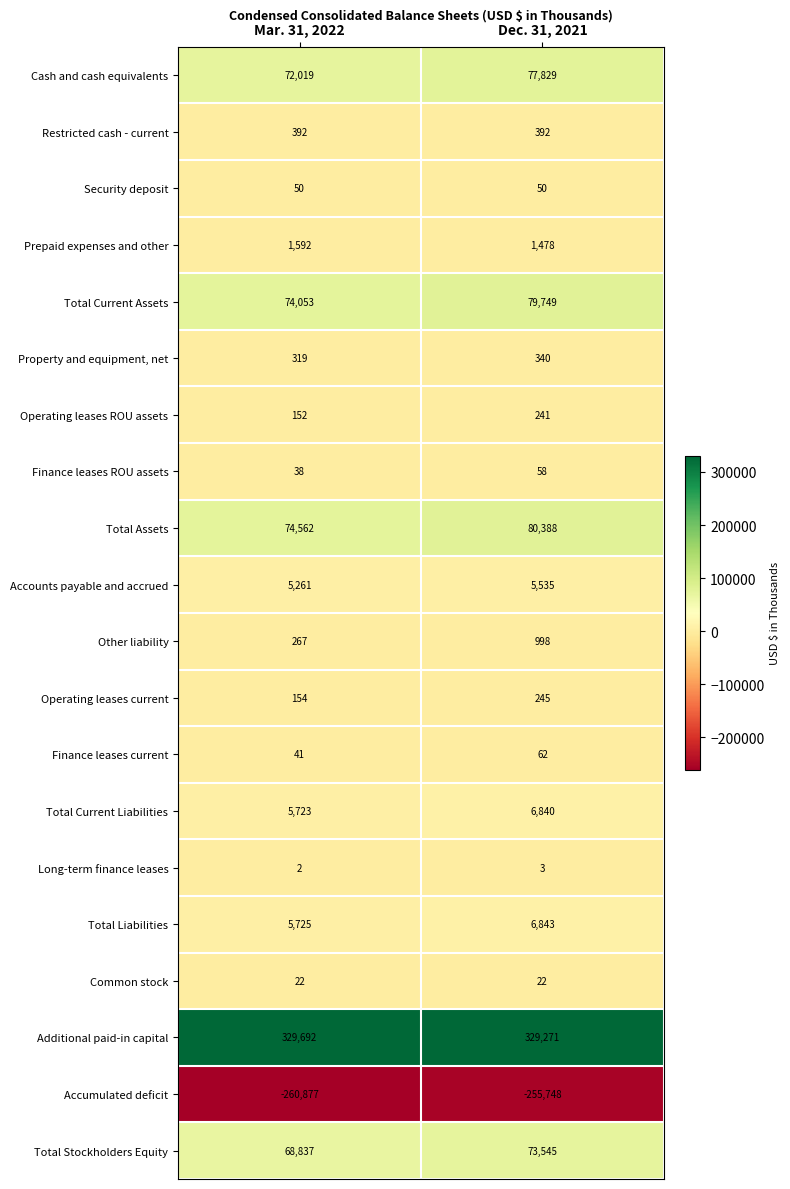

What is the average value of the Total Current Liabilities series?

6282